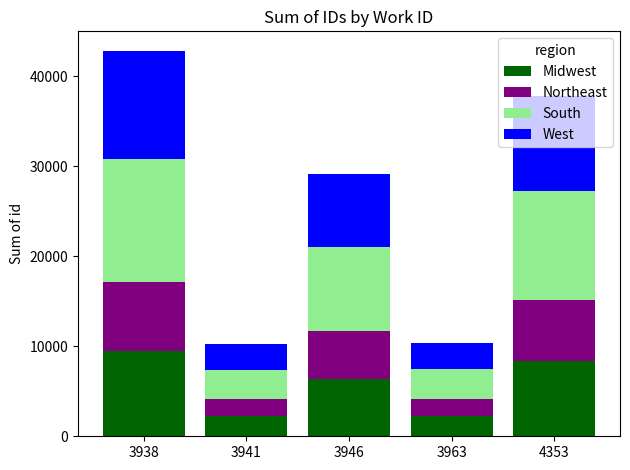

What is the difference between the maximum and second lowest values in the Midwest series?

7157.9